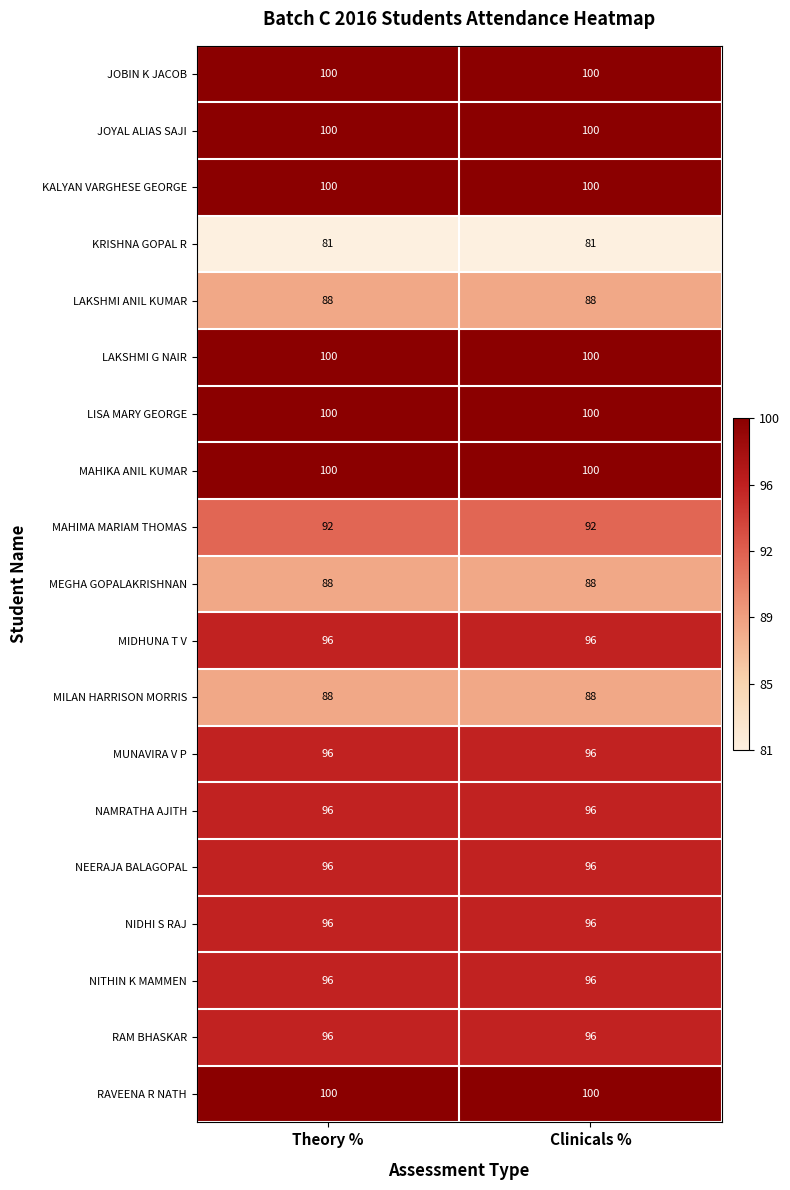

What is the total value across all series at Clinicals %?

1809